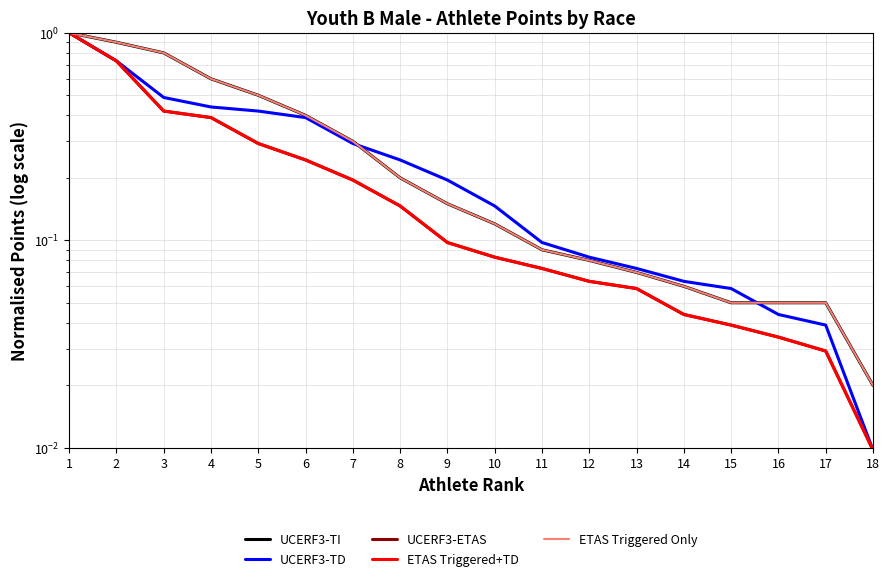

Does the chart have visible grid lines?

Yes